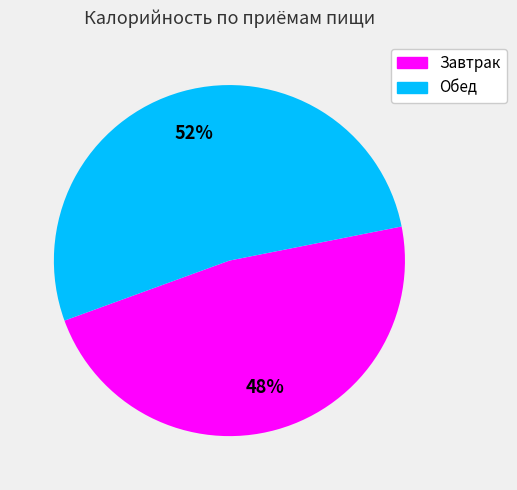

Which category accounts for the majority?

Обед